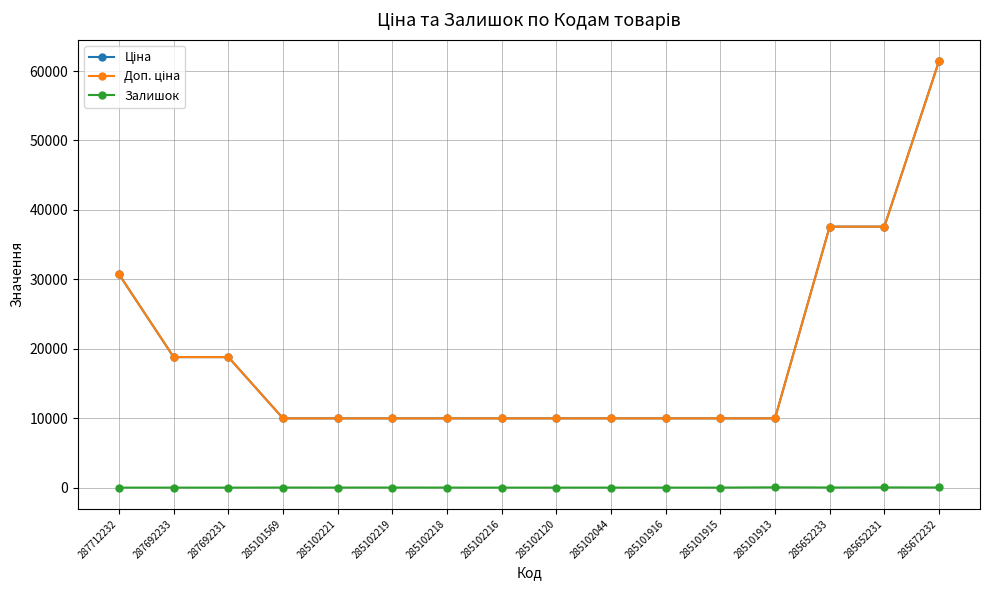

Is this an area chart (filled region under the line)?

No